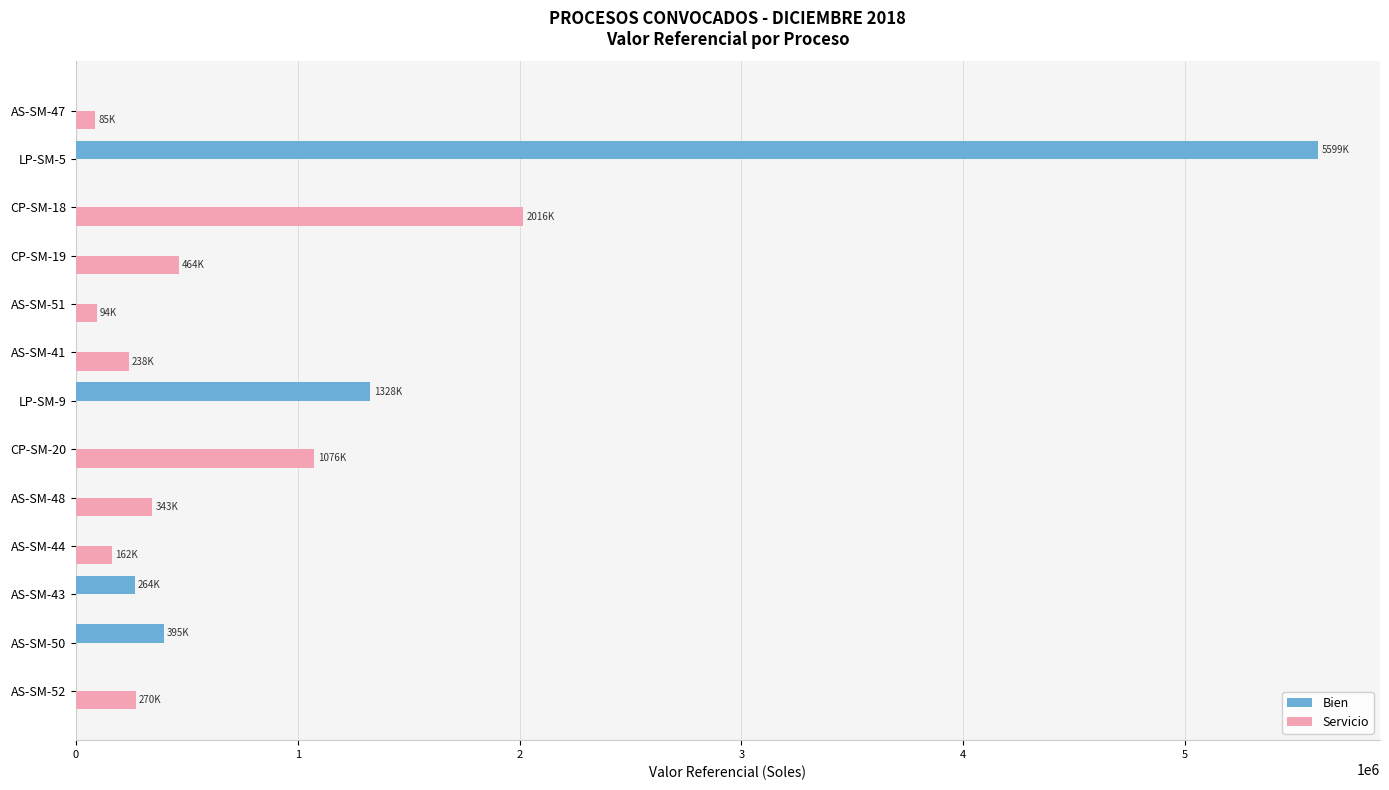

Where is Bien nearest to the value 2799500?

LP-SM-9